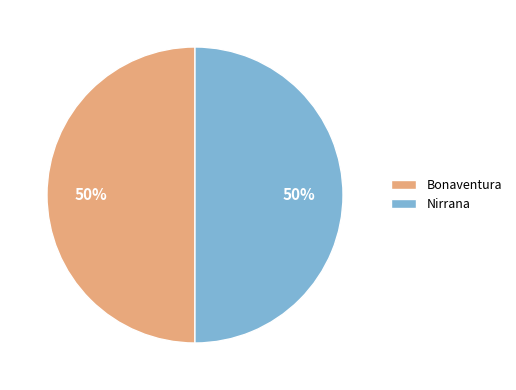

What is the ratio of the value at Bonaventura to the value at Nirrana?

1.0